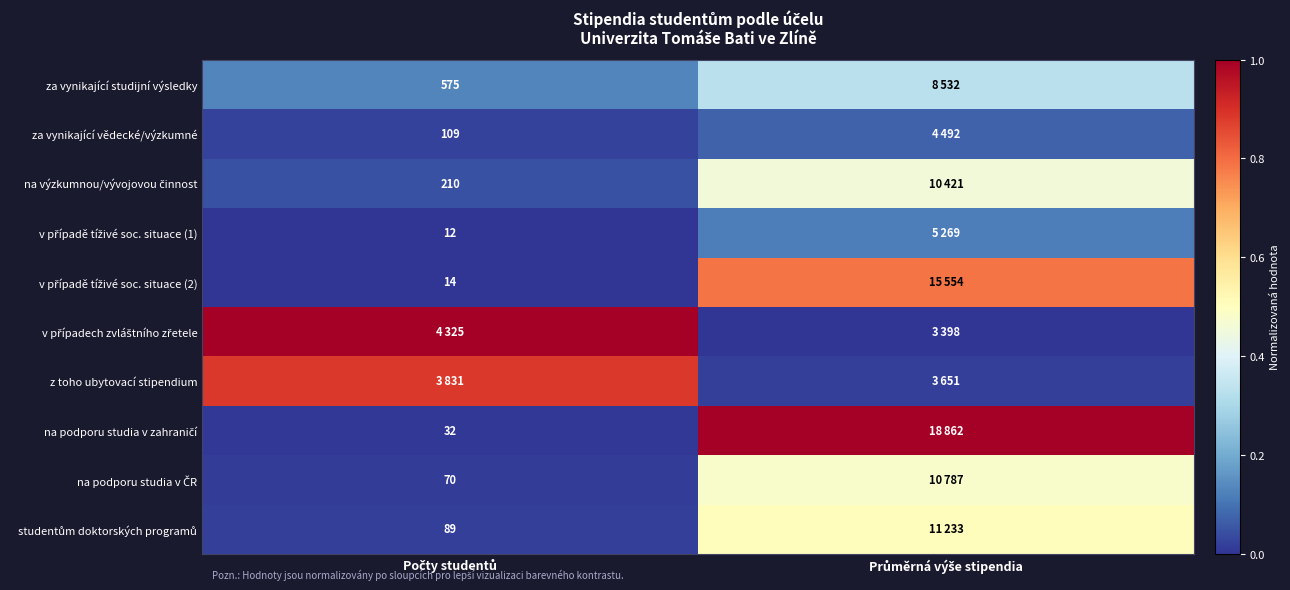

What is the average value of the na podporu studia v ČR series?

0.2